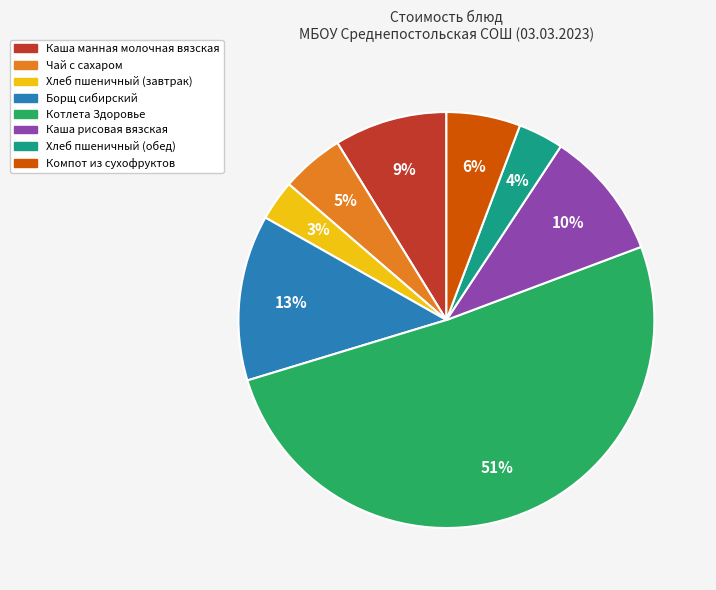

How many segments does this pie chart have?

8